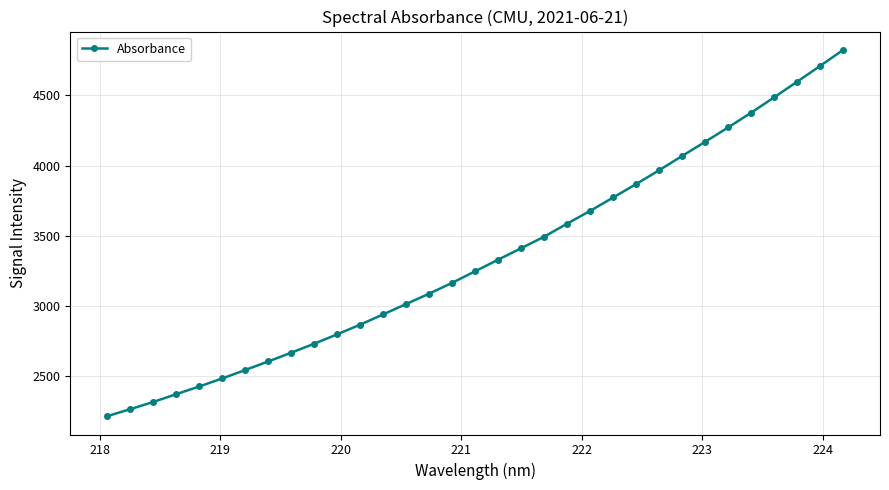

What is the difference between the maximum and minimum values?

2614.7